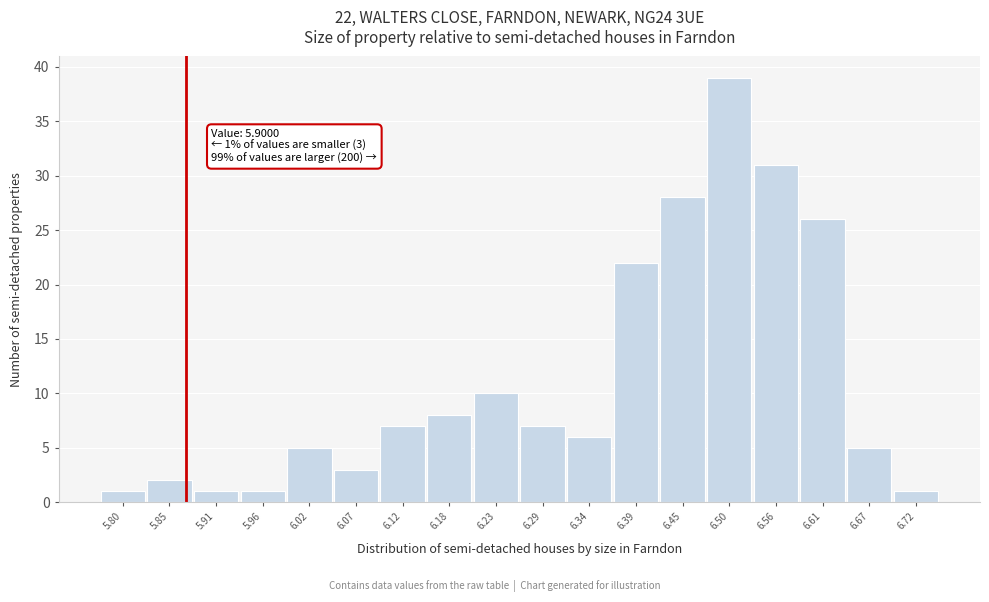

Reading left to right, what are all the values shown in this chart?

5.80=1	5.85=2	5.91=1	5.96=1	6.02=5	6.07=3	6.12=7	6.18=8	6.23=10	6.29=7	6.34=6	6.39=22	6.45=28	6.50=39	6.56=31	6.61=26	6.67=5	6.72=1